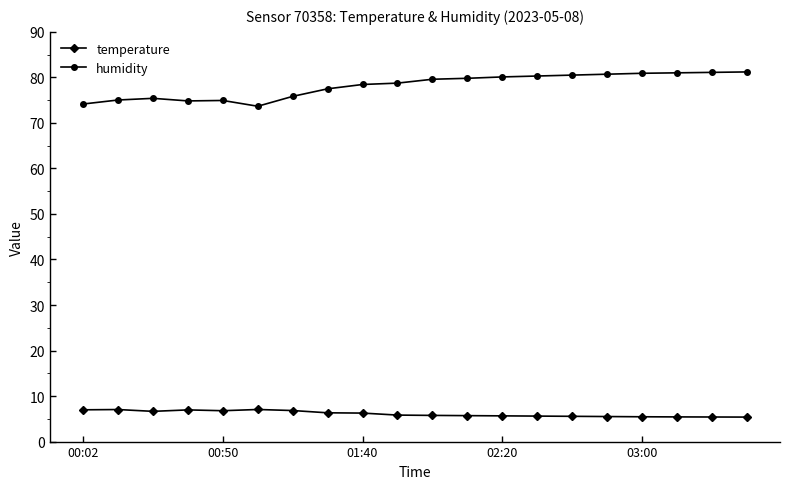

What is the sum of all temperature values?

122.1